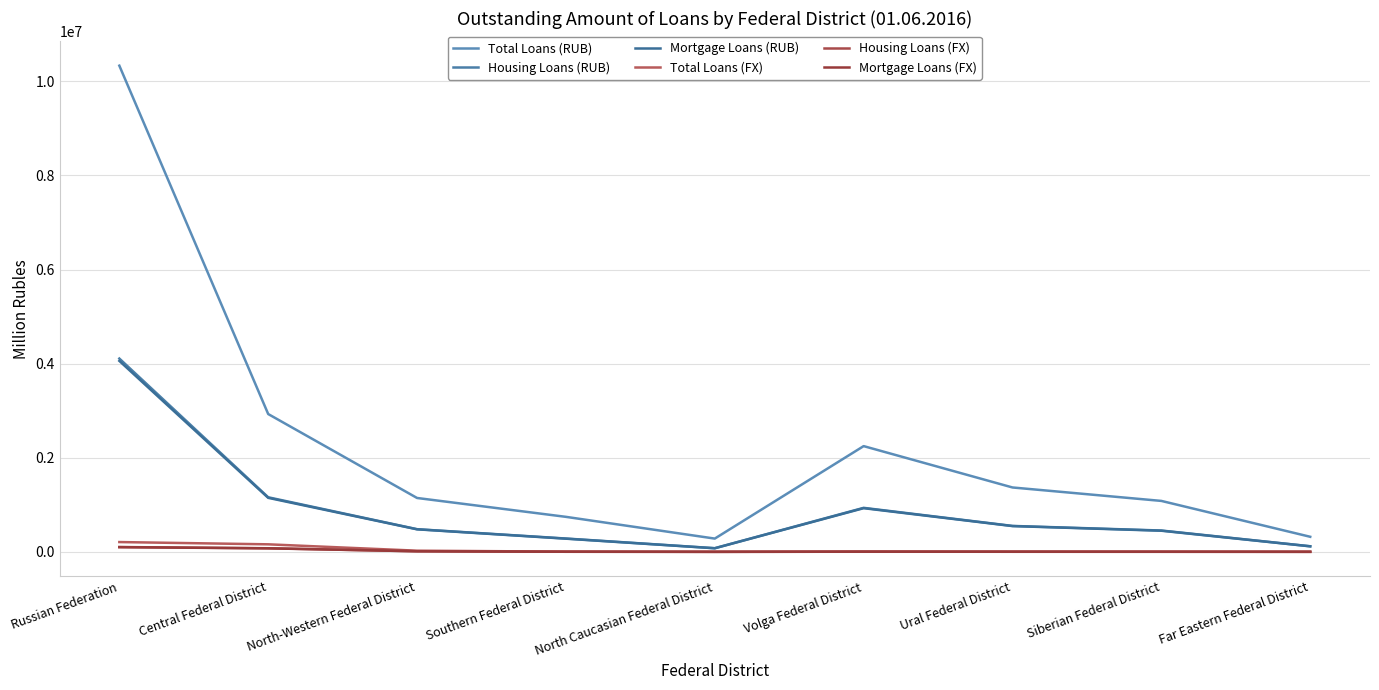

What is the difference between the highest and lowest values at Southern Federal District?

741909